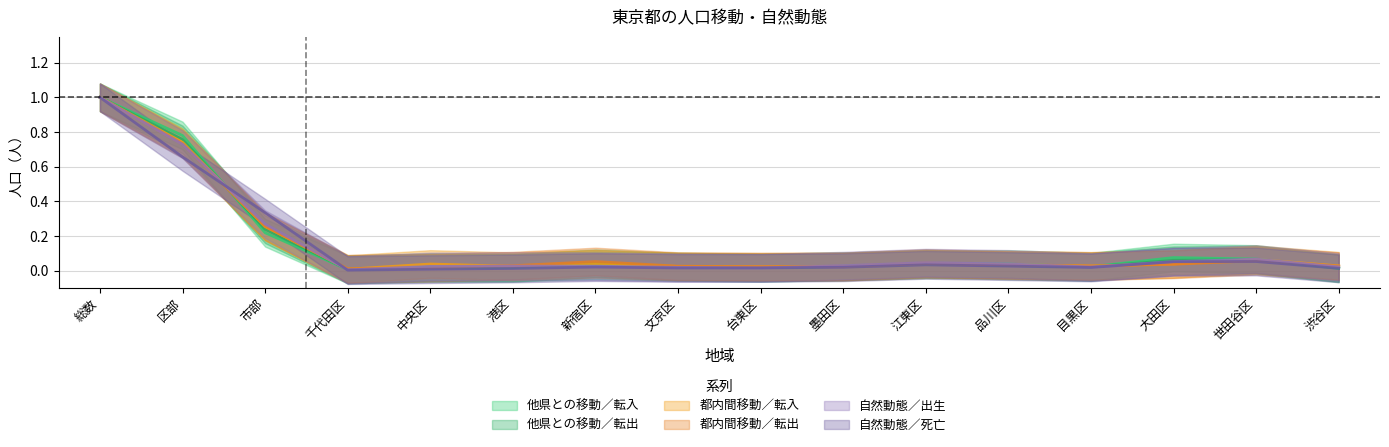

What is the maximum value shown in the chart?

1.0